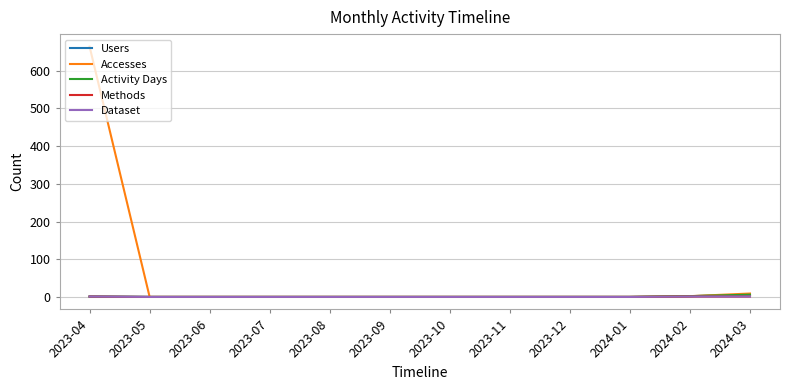

Is this an area chart (filled region under the line)?

No